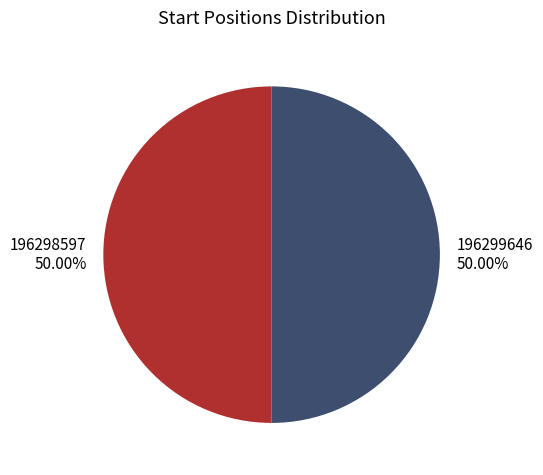

Is it true that 196299646 is 50% of the pie?

True